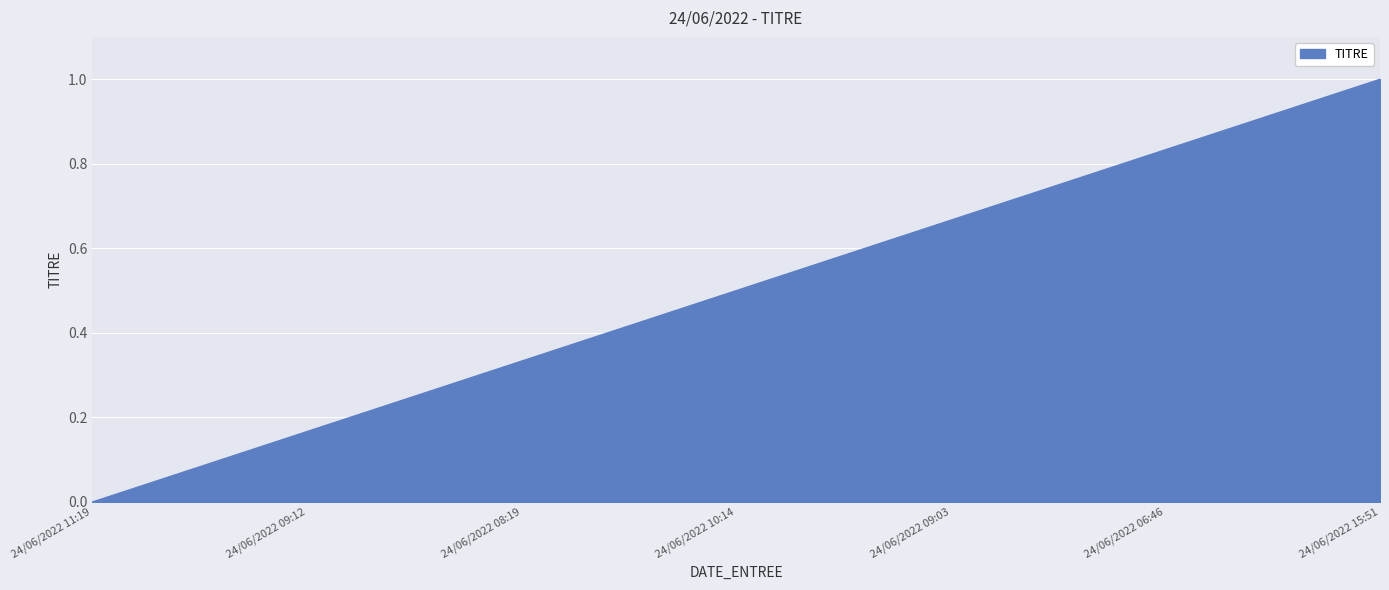

The chart shows a value of 0.3 at 24/06/2022 15:51. True or false?

False